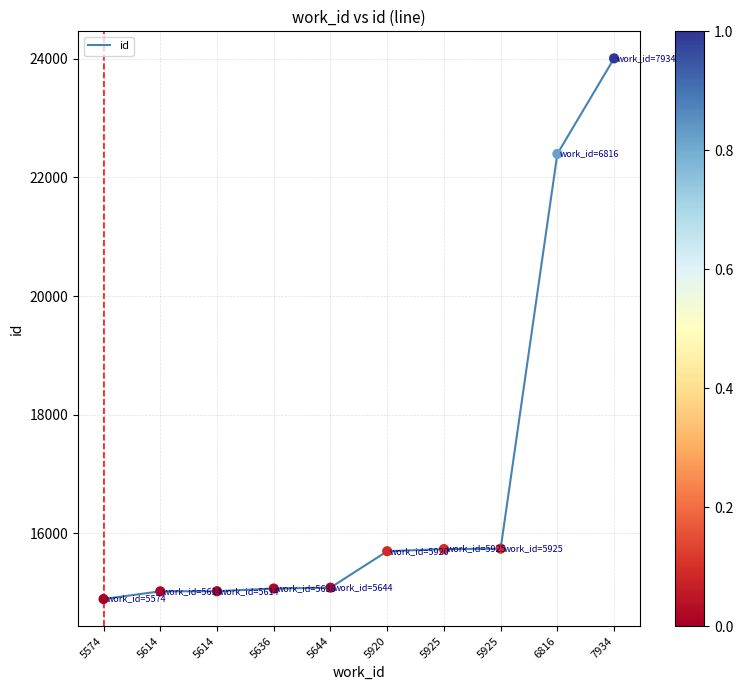

Approximately how many times larger is the value at 6816 compared to 7934?

0.9